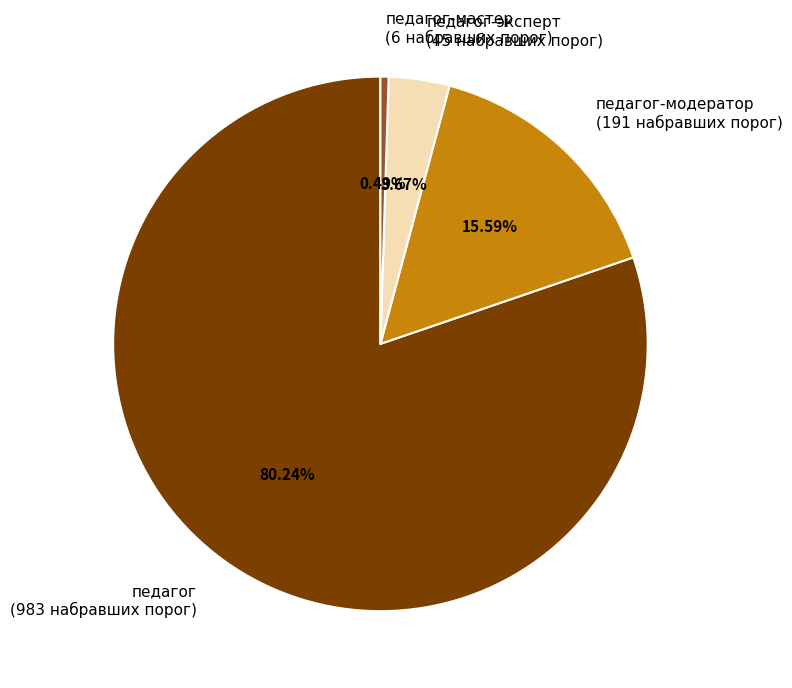

Which category has the biggest portion of the pie?

педагог